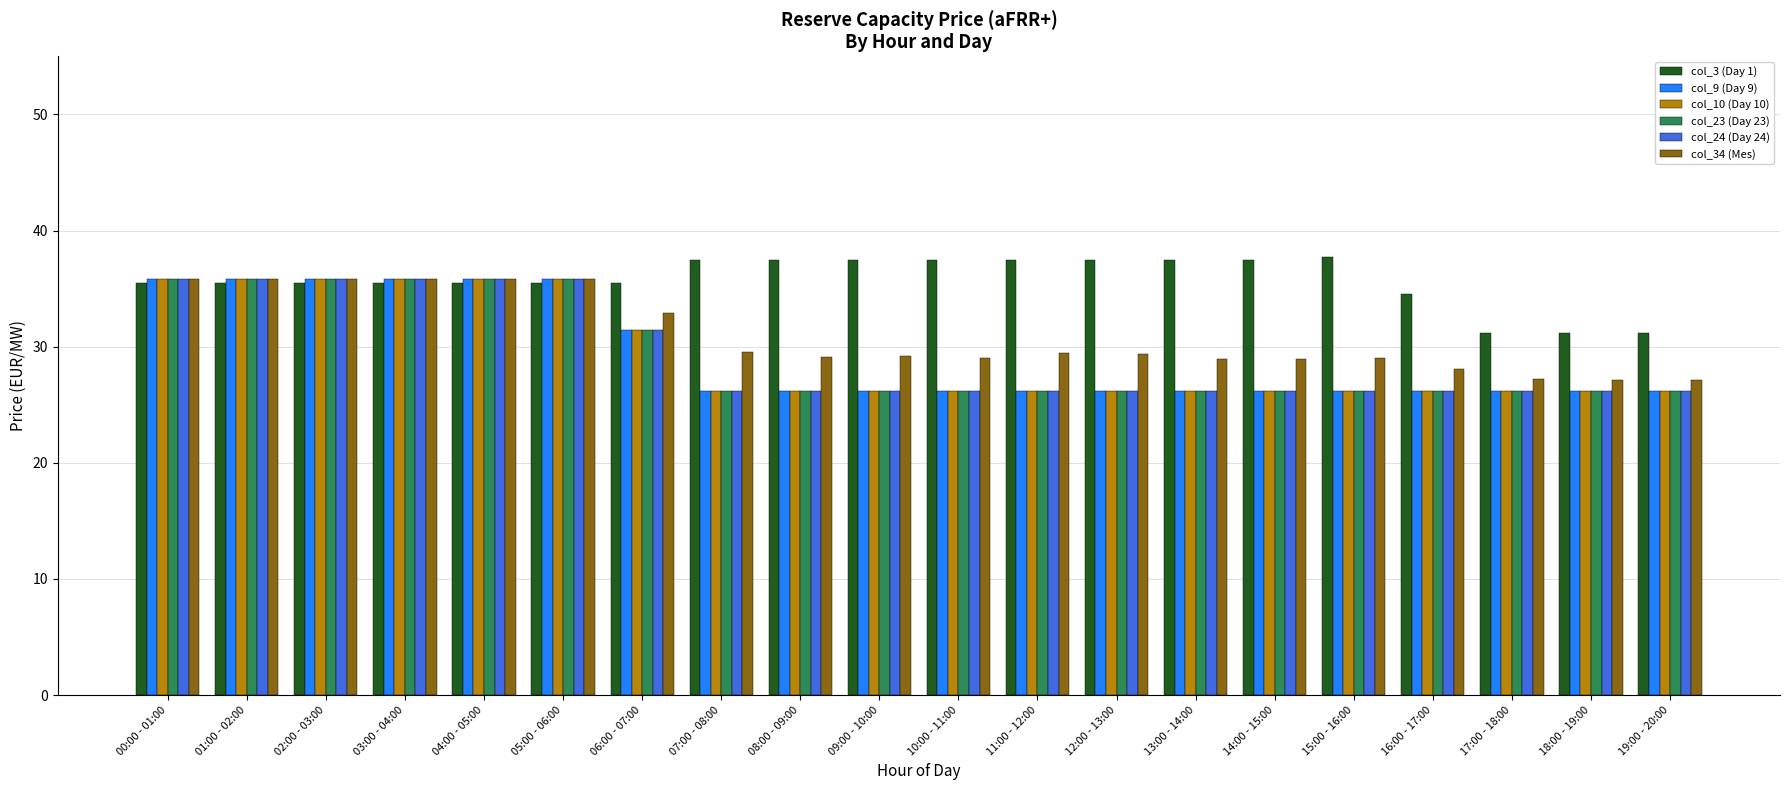

What is the difference between the maximum and minimum values in the col_9 (Day 9) series?

9.6